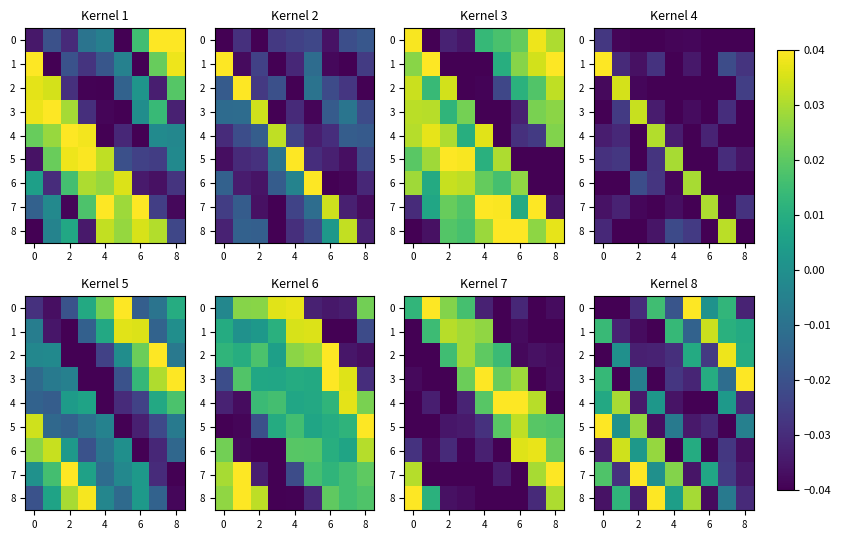

What is the sum of the 2 values at 4 and 2?

-0.1